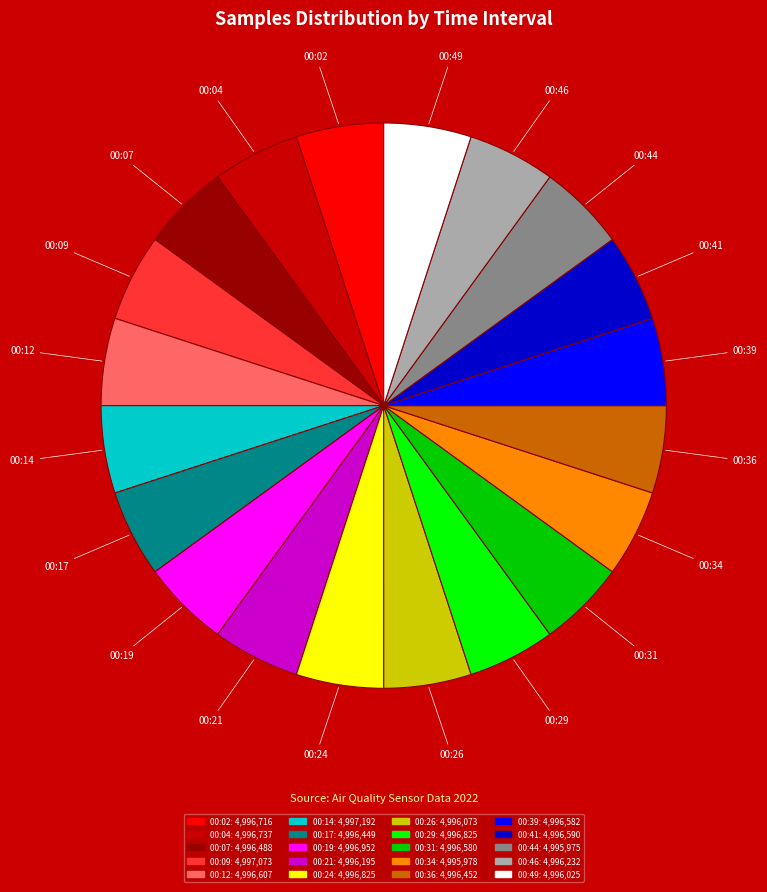

Is it true that 00:12 is 5% of the pie?

True